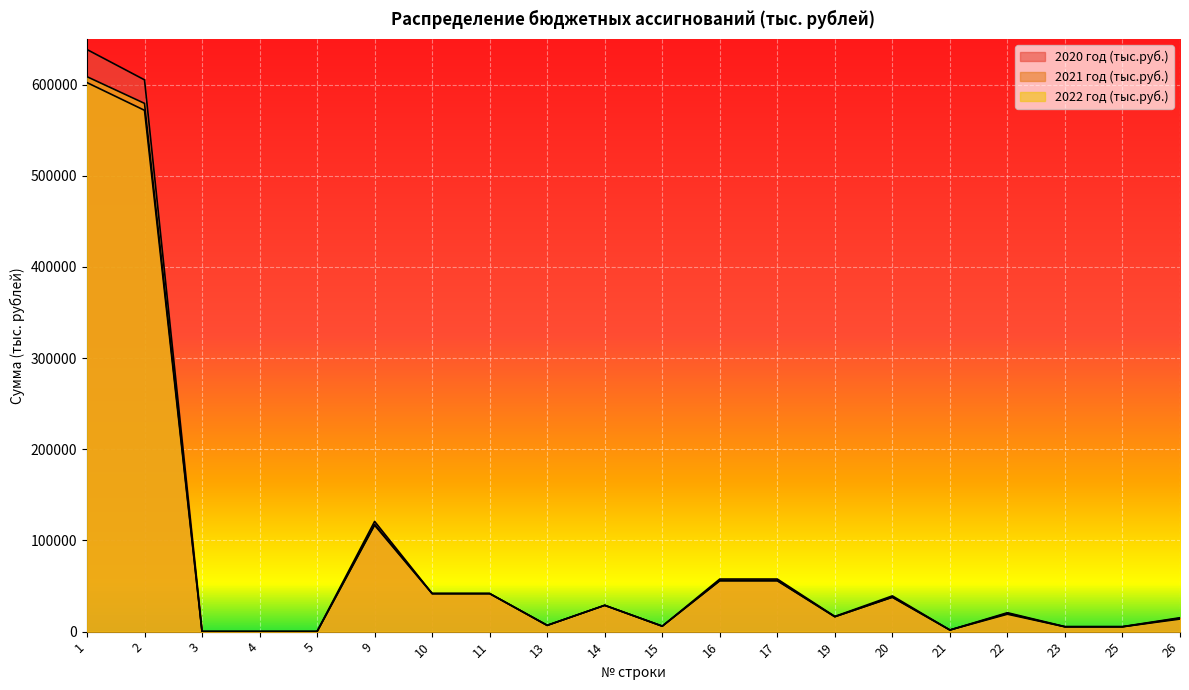

What value does the 2020 год (тыс.руб.) series have at 2?

605253.1